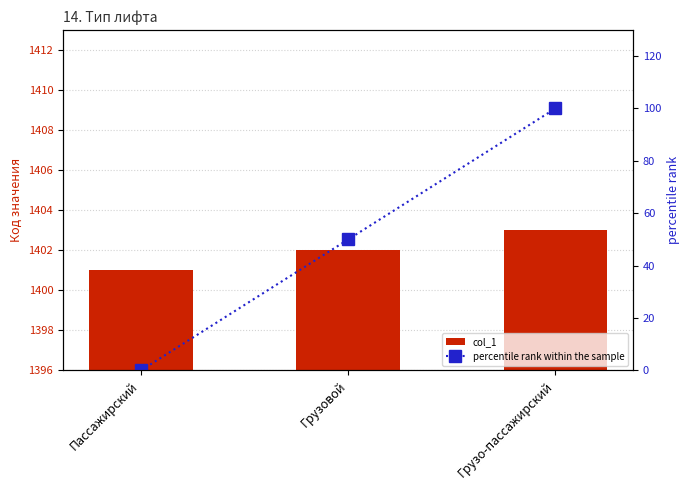

How many data points does each series have?

3